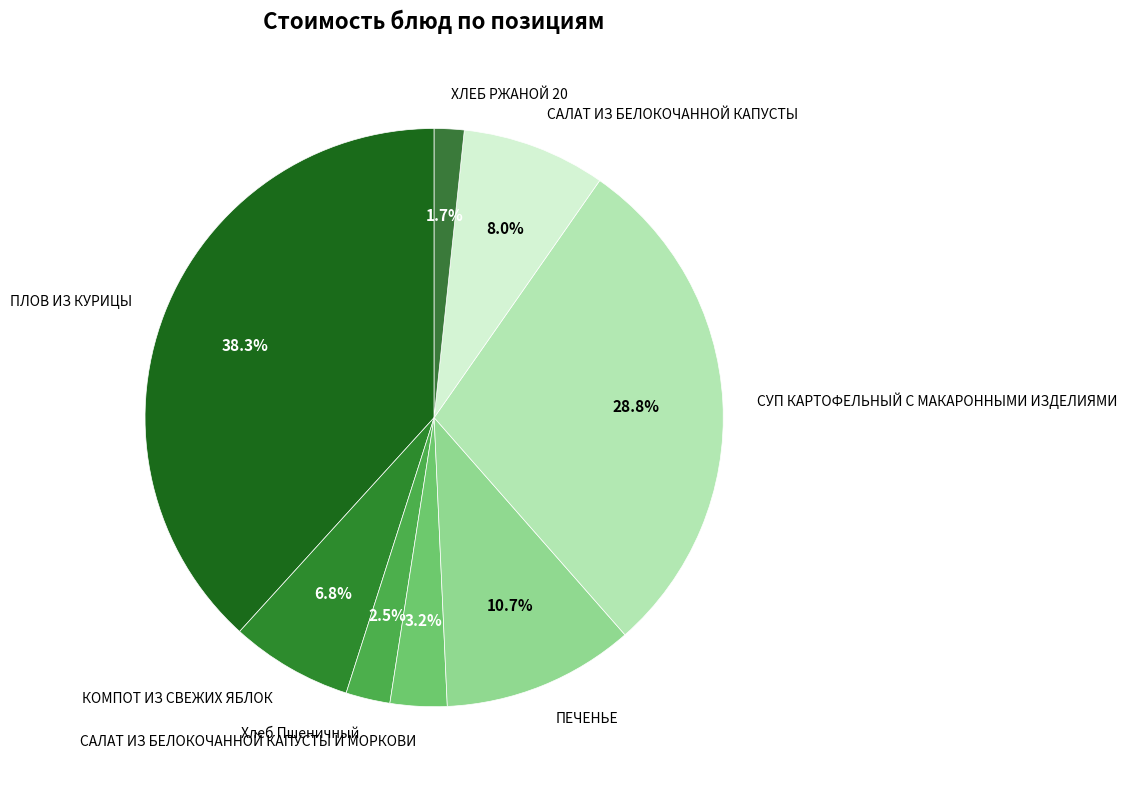

Is САЛАТ ИЗ БЕЛОКОЧАННОЙ КАПУСТЫ the majority of the pie?

No